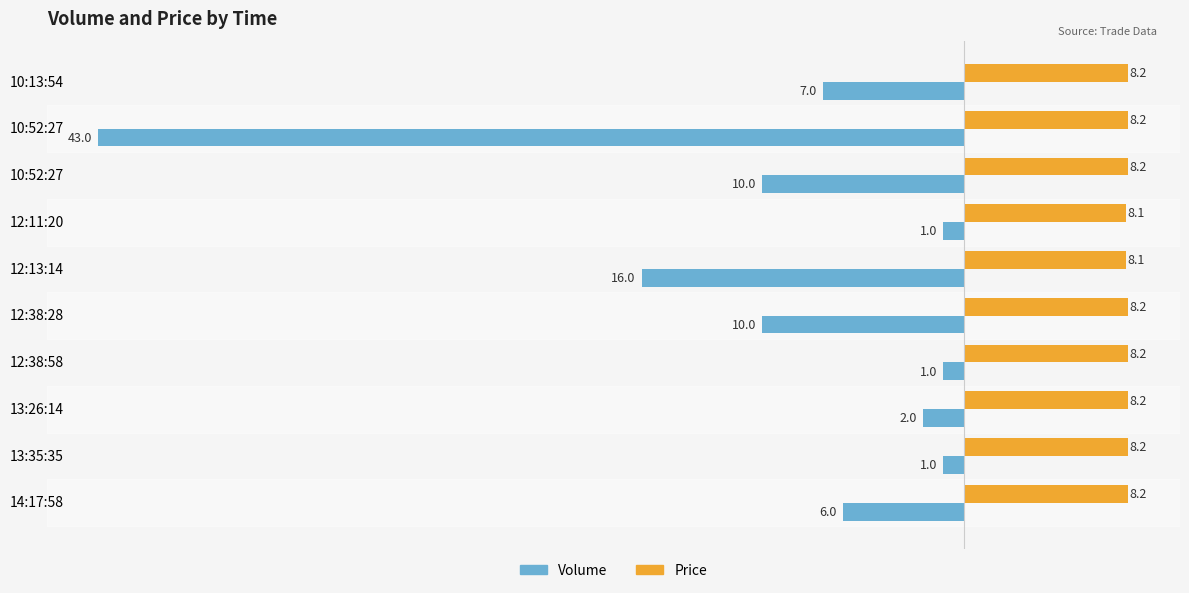

How many values in the Volume series are below -6?

5